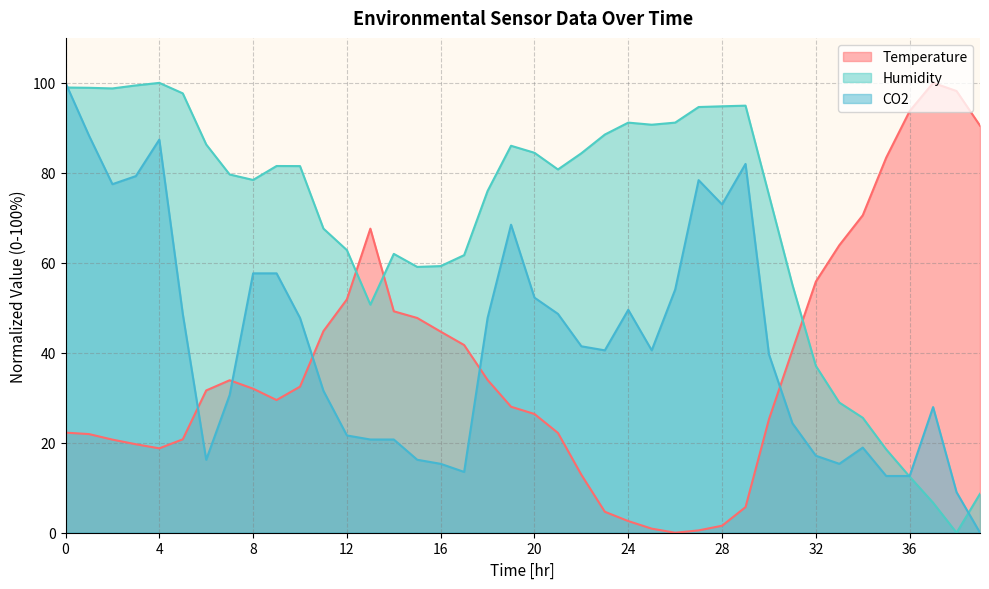

Between which two adjacent categories do Humidity and CO2 first intersect?

0 and 1